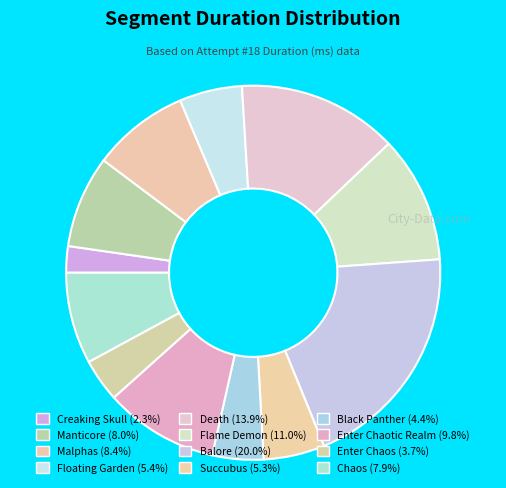

Does Malphas account for over 50% of the chart?

No